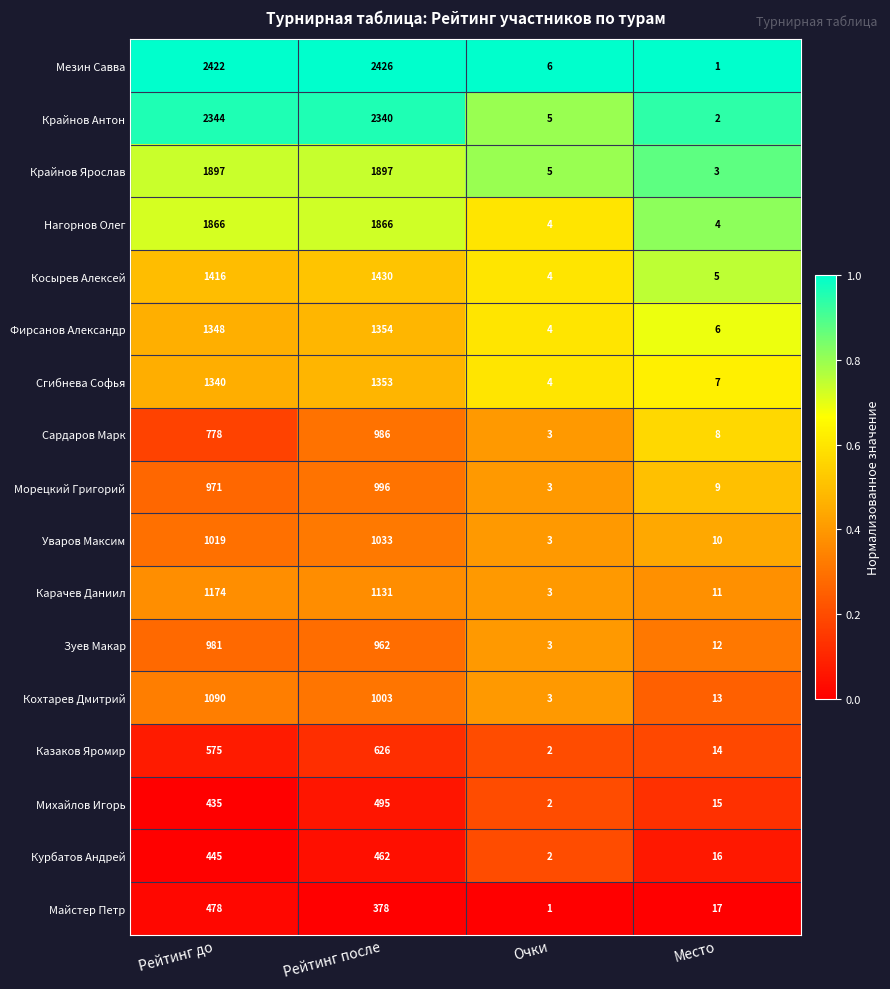

What is the greatest value displayed?

2426